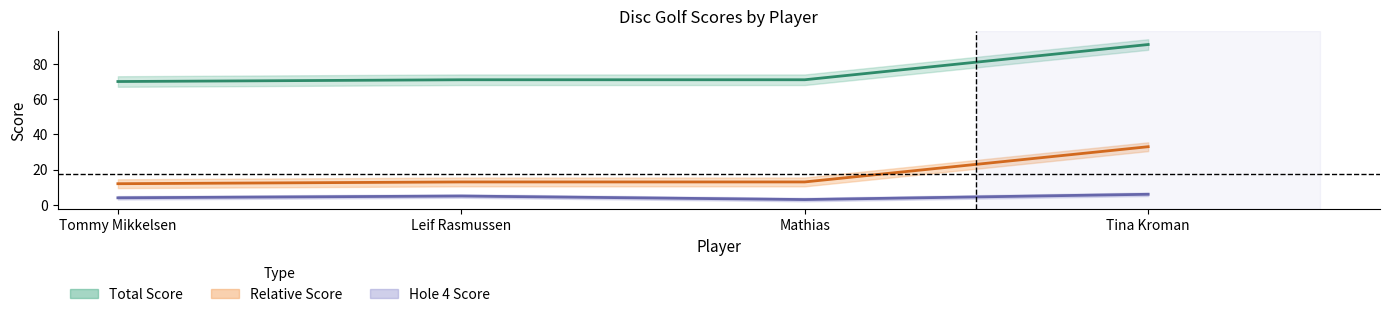

What is the smallest value displayed?

3